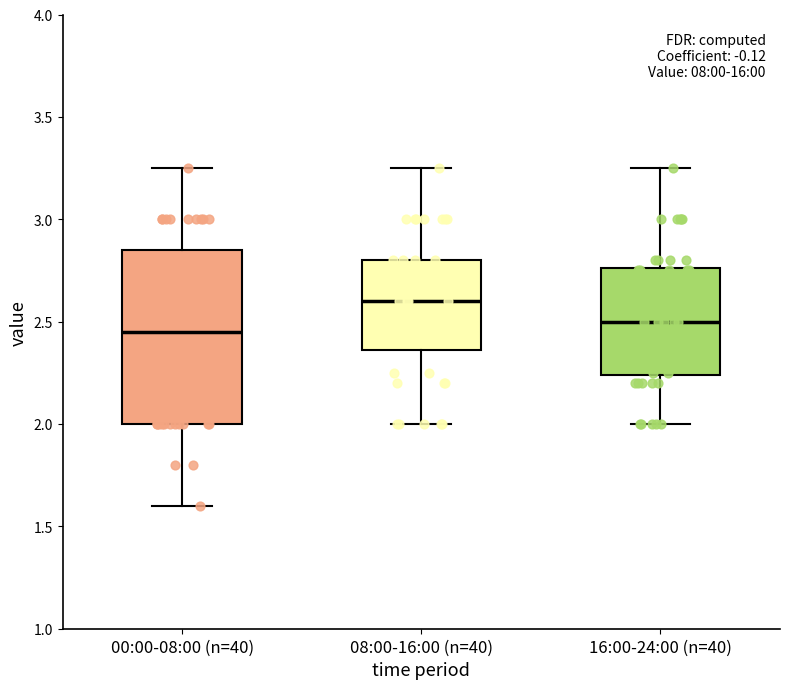

Reading left to right, transcribe this box plot: for each box, give where its median line is, the range the box spans, and where its two whiskers end, as read against the y-axis. The values are not printed on the chart, so give them approximately, as read against the axis.

00:00-08:00 (n=40): median 2.45, box 2.00 to 2.85, whiskers 1.60 to 3.25
08:00-16:00 (n=40): median 2.60, box 2.35 to 2.80, whiskers 2.00 to 3.25
16:00-24:00 (n=40): median 2.50, box 2.25 to 2.75, whiskers 2.00 to 3.25